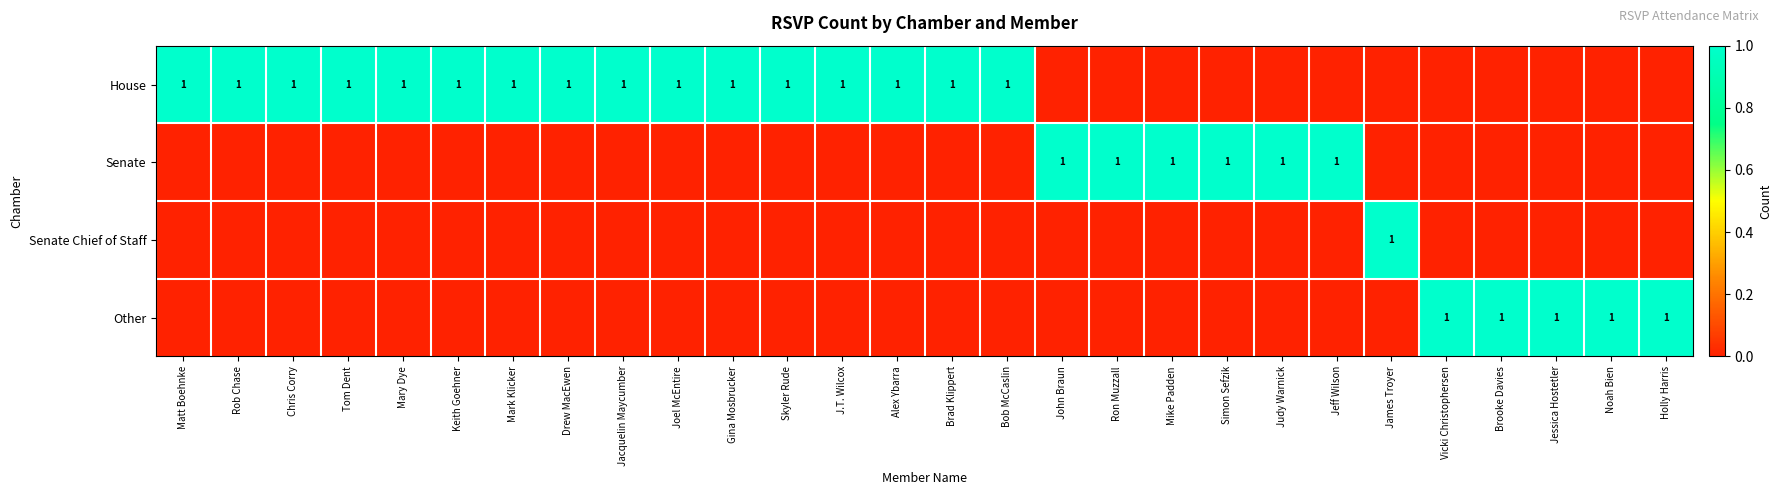

What is the total value across all series at Brooke Davies?

1